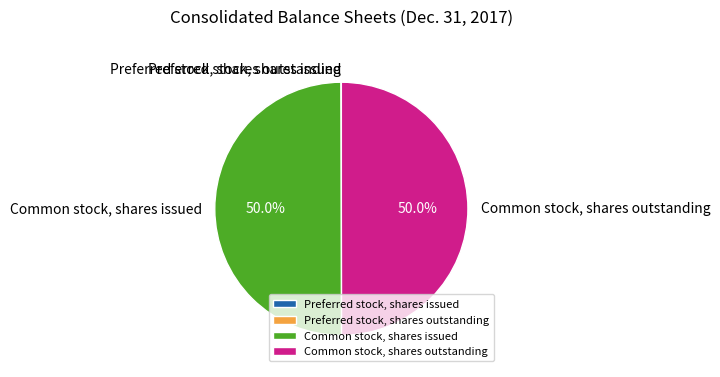

To the nearest percent, what is the average slice percentage?

25%